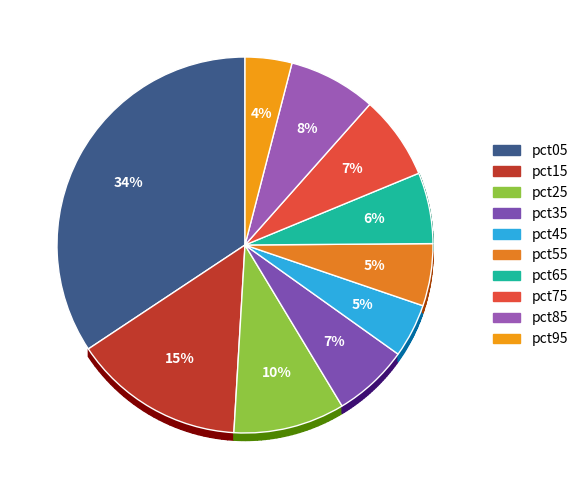

What portion of the pie excludes pct35?

93.5%